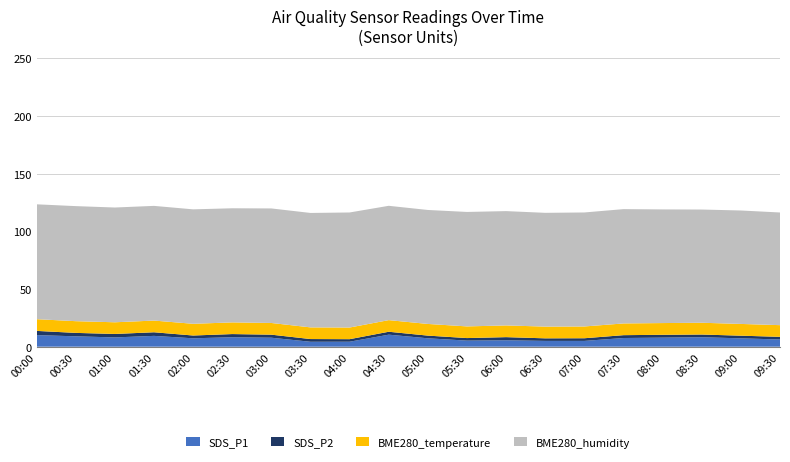

Reading left to right, extract all data points from this chart.

SDS_P1: 00:00=10.1	00:30=9.0	01:00=8.1	01:30=9.4	02:00=7.3	02:30=8.2	03:00=7.8	03:30=4.3	04:00=4.3	04:30=10.4	05:00=7.3	05:30=5.3	06:00=5.6	06:30=5.0	07:00=5.0	07:30=7.5	08:00=7.8	08:30=8.2	09:00=7.2	09:30=6.2
SDS_P2: 00:00=3.6	00:30=3.0	01:00=3.0	01:30=3.1	02:00=2.4	02:30=2.8	03:00=2.6	03:30=2.4	04:00=2.2	04:30=2.5	05:00=2.3	05:30=2.2	06:00=2.7	06:30=2.2	07:00=2.3	07:30=2.5	08:00=2.5	08:30=2.4	09:00=2.3	09:30=2.3
BME280_temperature: 00:00=10.2	00:30=10.2	01:00=10.1	01:30=10.1	02:00=10.2	02:30=10.1	03:00=10.1	03:30=10.1	04:00=10.1	04:30=10.1	05:00=10.1	05:30=10.1	06:00=10.2	06:30=10.2	07:00=10.2	07:30=10.2	08:00=10.2	08:30=10.2	09:00=10.2	09:30=10.1
BME280_humidity: 00:00=99.6	00:30=99.7	01:00=99.5	01:30=99.4	02:00=99.2	02:30=98.9	03:00=99.3	03:30=99.2	04:00=99.7	04:30=99.1	05:00=98.8	05:30=99.2	06:00=99.1	06:30=98.6	07:00=98.8	07:30=99.1	08:00=98.5	08:30=98.1	09:00=98.3	09:30=97.7